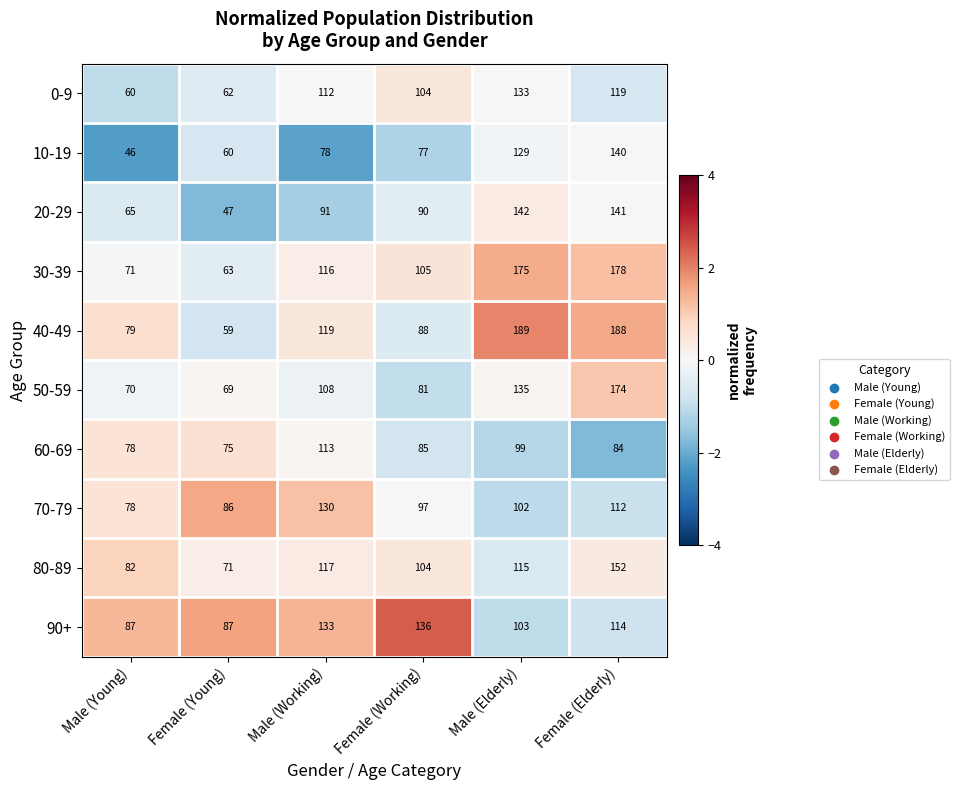

Rank the series at Male (Working) from lowest to highest value.

10-19, 20-29, 50-59, 0-9, 60-69, 30-39, 80-89, 40-49, 70-79, 90+